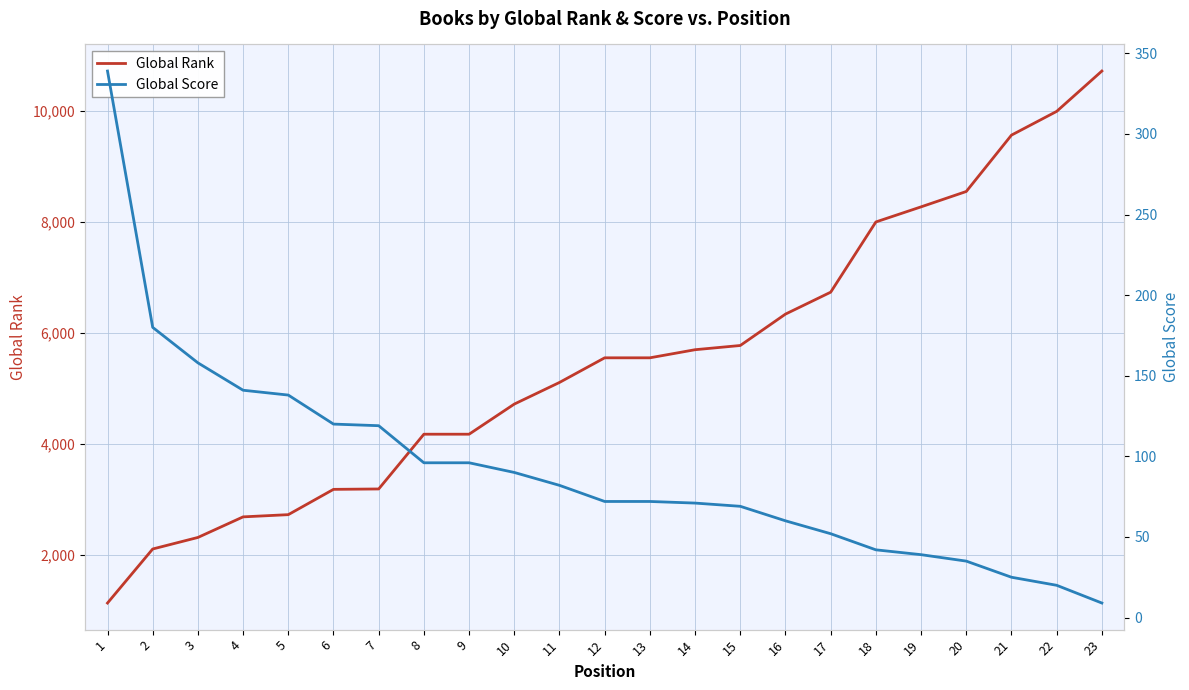

At how many categories does at least one series exceed 6379?

7